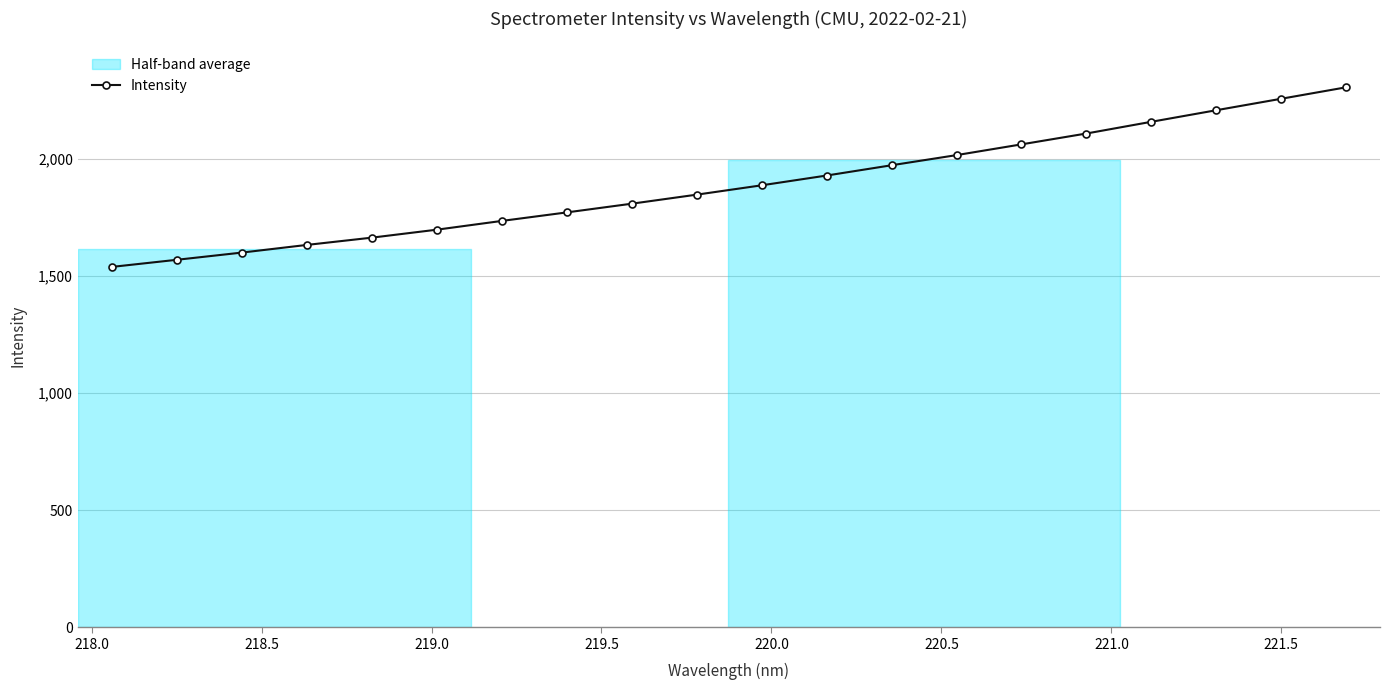

What is the value of the Intensity point at the 13th from the left?

1972.9